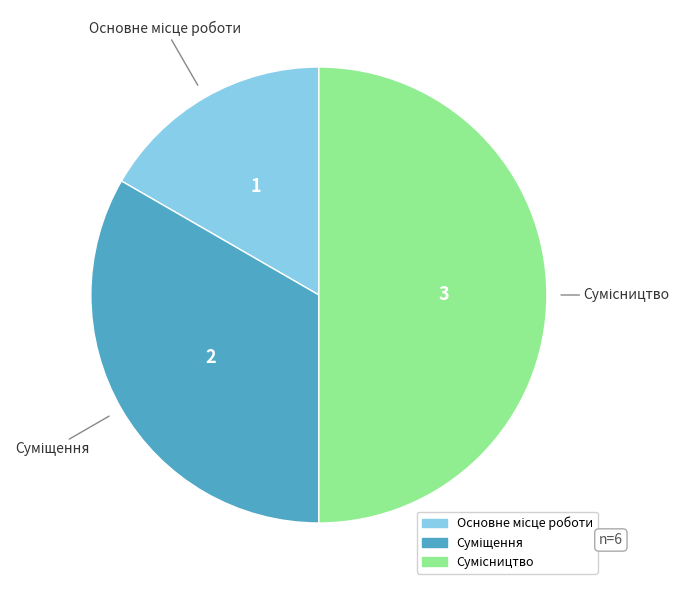

Is there any slice that represents more than half of the pie?

No